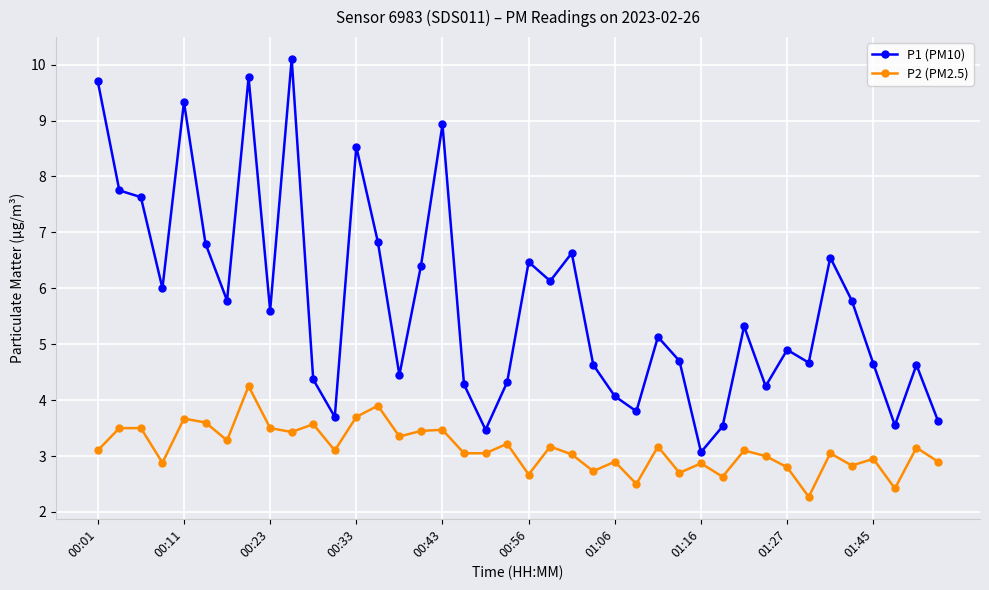

How many lines are shown in the chart?

2